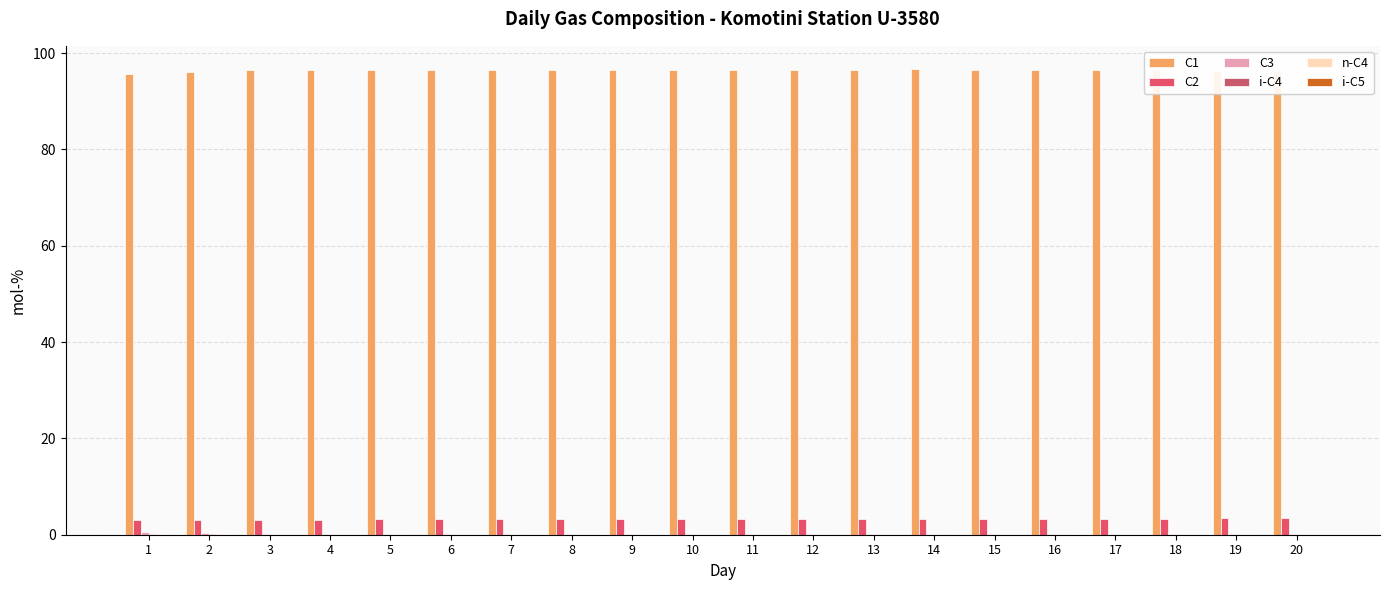

Does the chart contain stacked bars?

No